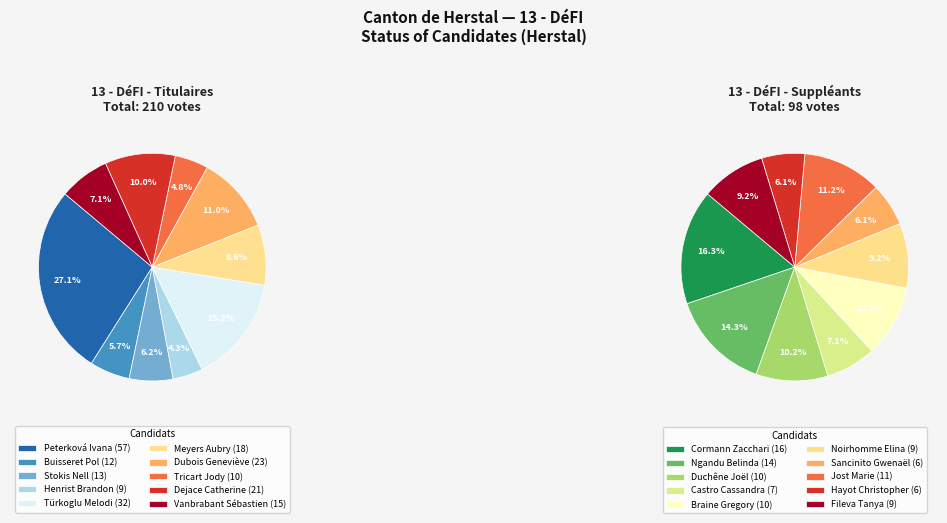

To the nearest percent, what percentage of the pie is 6?

6%